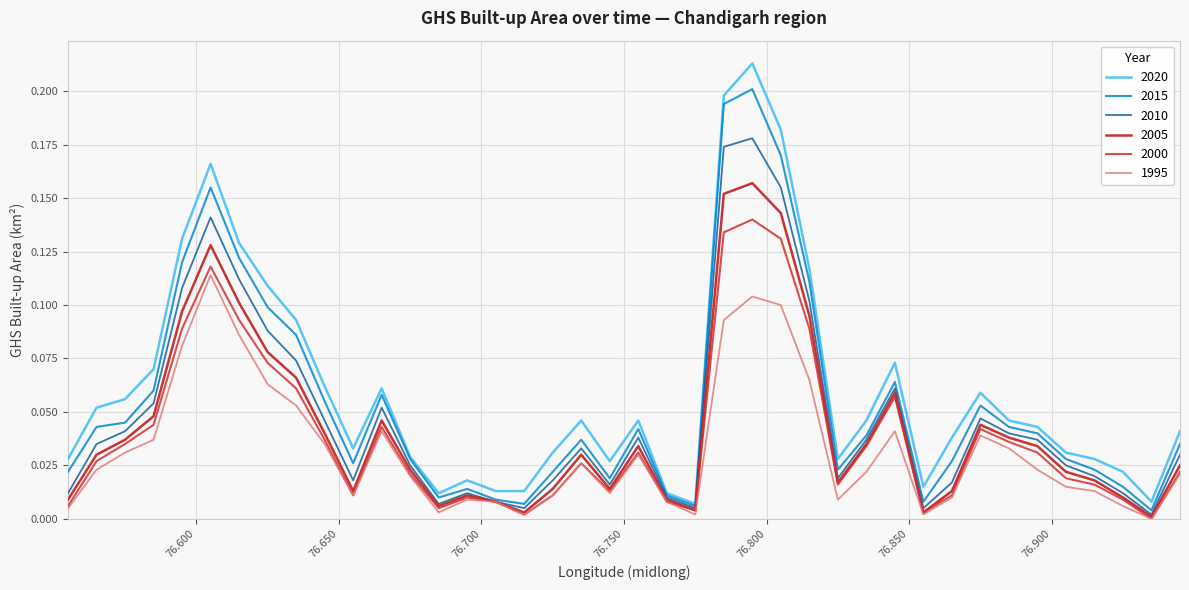

Which series has the largest total across all categories?

2020